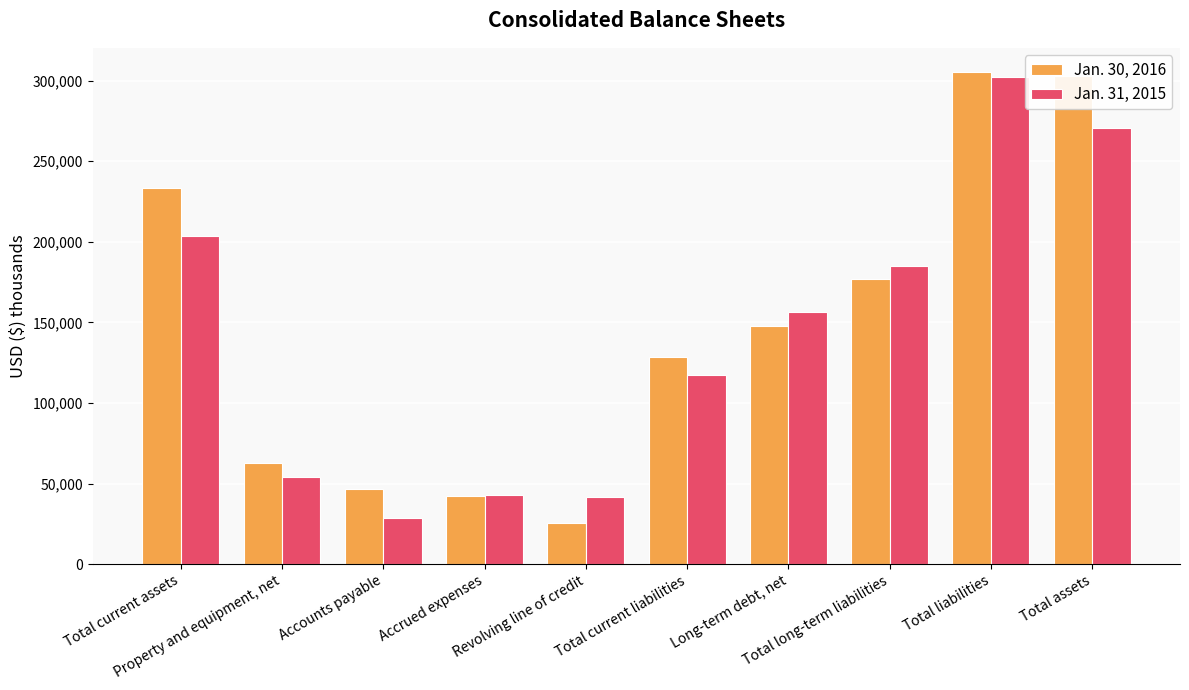

What is the difference between the Jan. 31, 2015 values at Accounts payable and Long-term debt, net?

128213